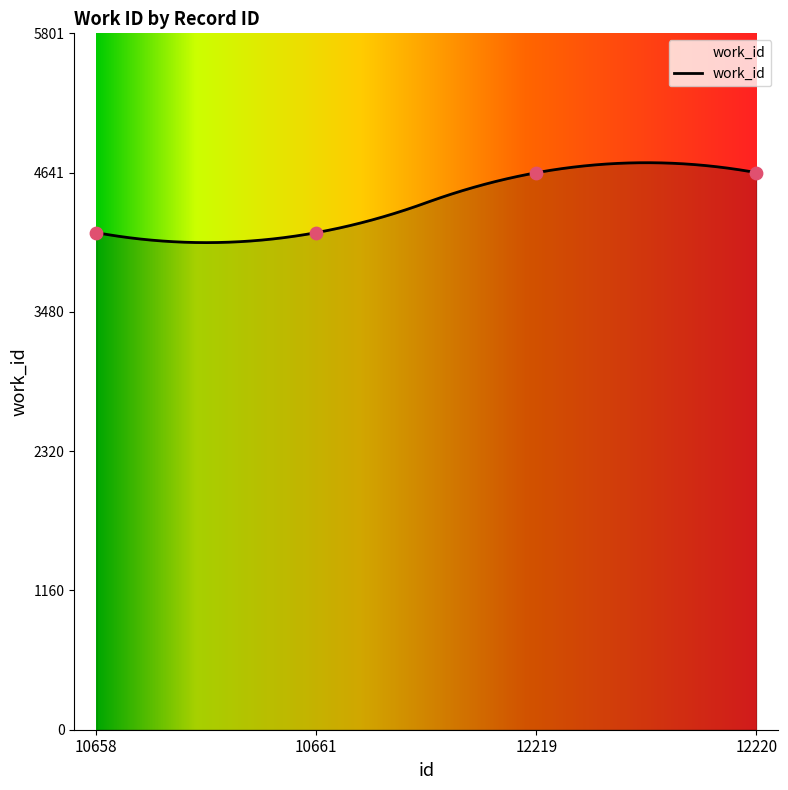

Which has a higher value, 12219 or 10661?

12219